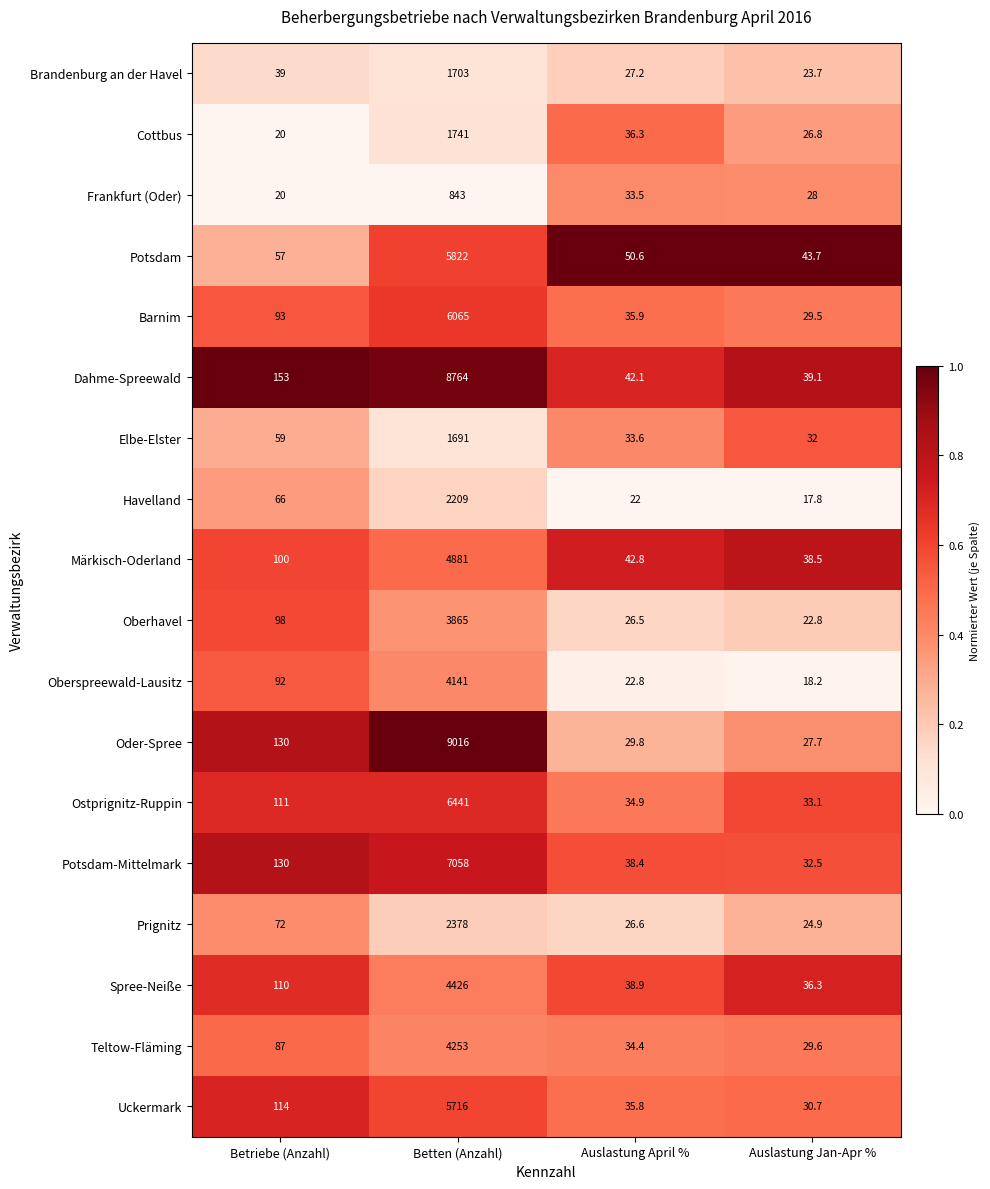

What is the average value of the Potsdam series?

1493.3